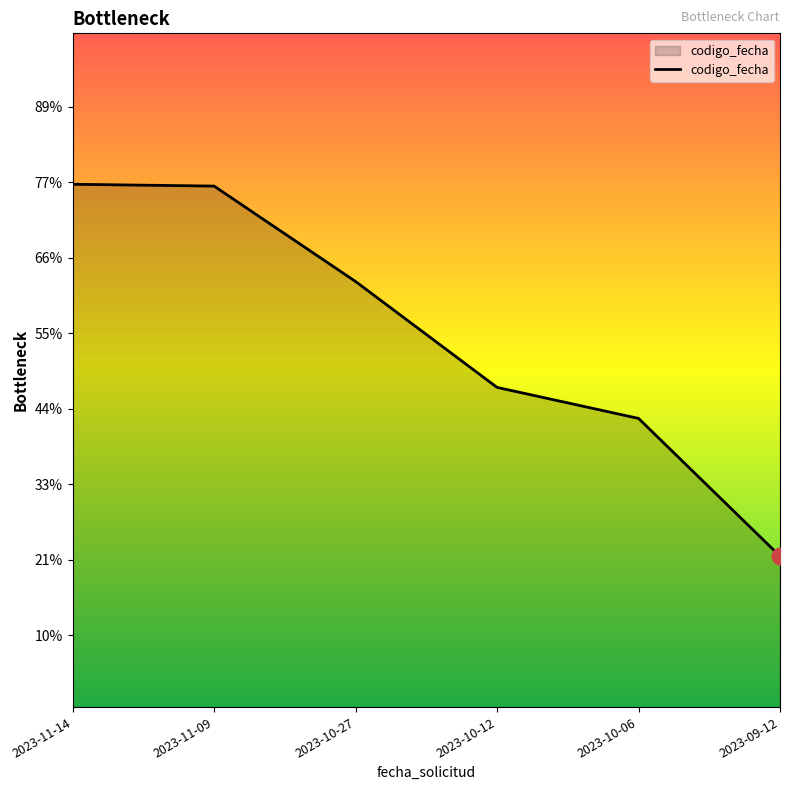

Reading right to left, extract all data points from this chart.

2023-09-12=1695047789	2023-10-06=1696873348	2023-10-12=1697284307	2023-10-27=1698687725	2023-11-09=1699951917	2023-11-14=1699976160